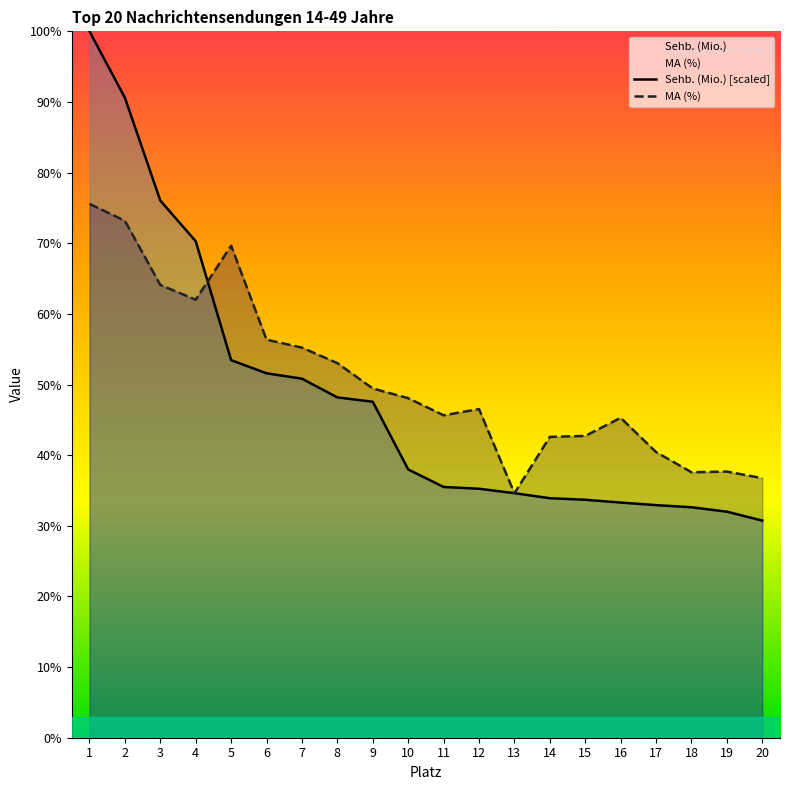

How many lines are shown in the chart?

2